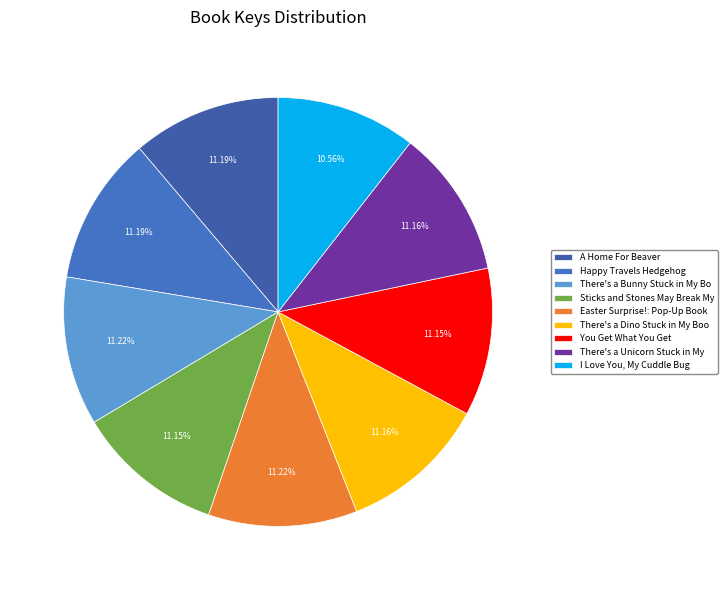

Is there any slice that represents more than half of the pie?

No